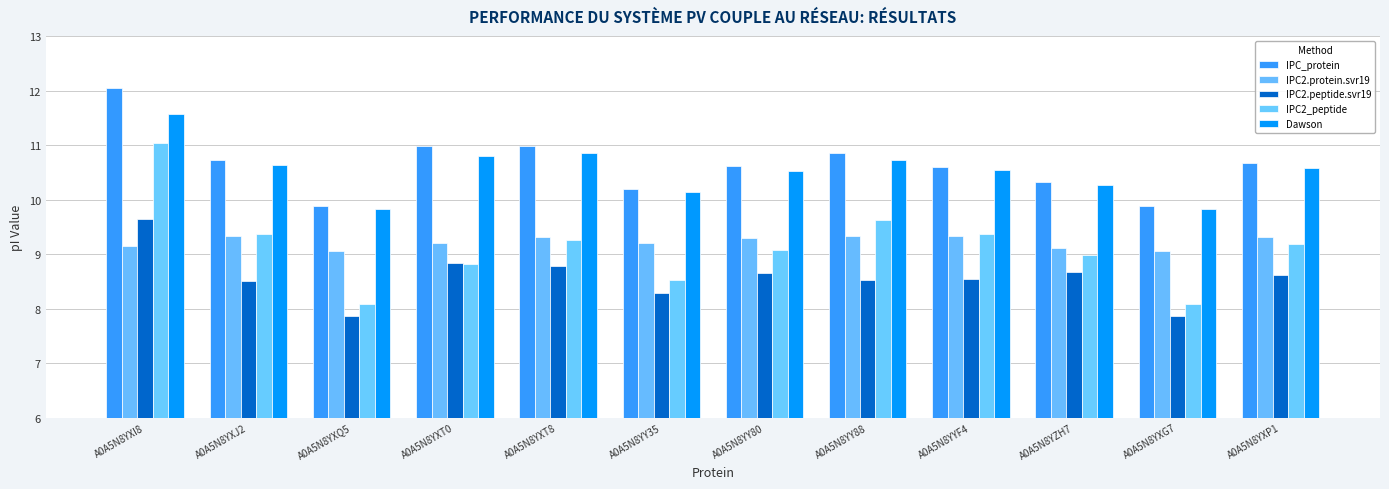

What is the label of the 9th bar from the left?

A0A5N8YYF4